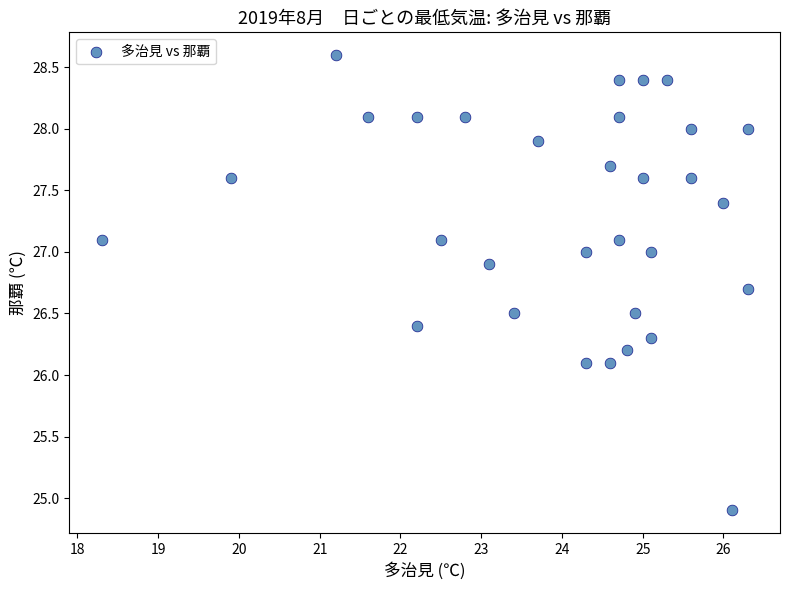

What is the range of X values (max minus min)?

8.0